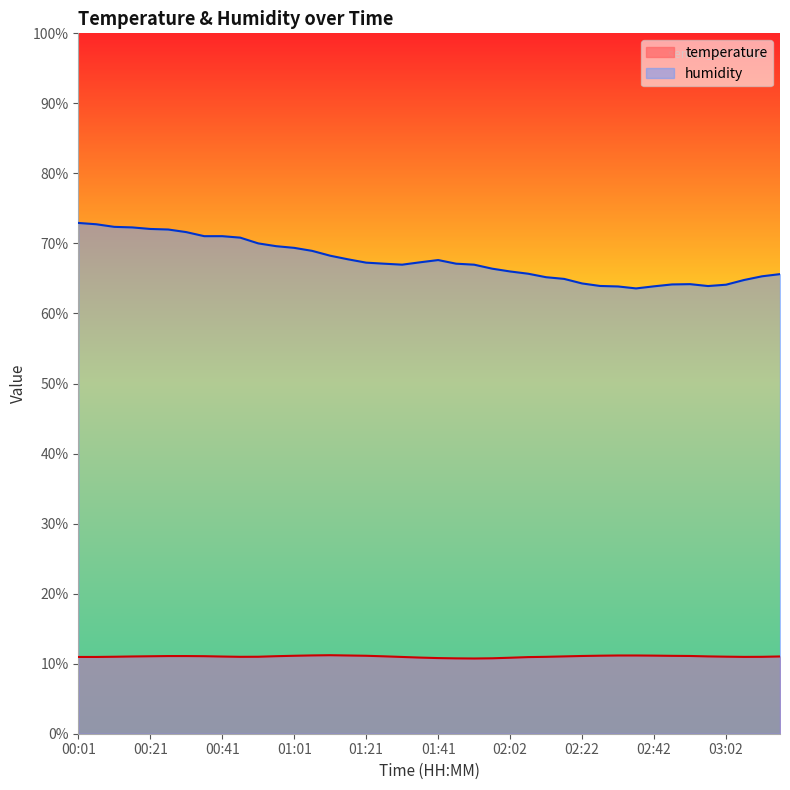

True or false: humidity and temperature intersect in this chart.

False